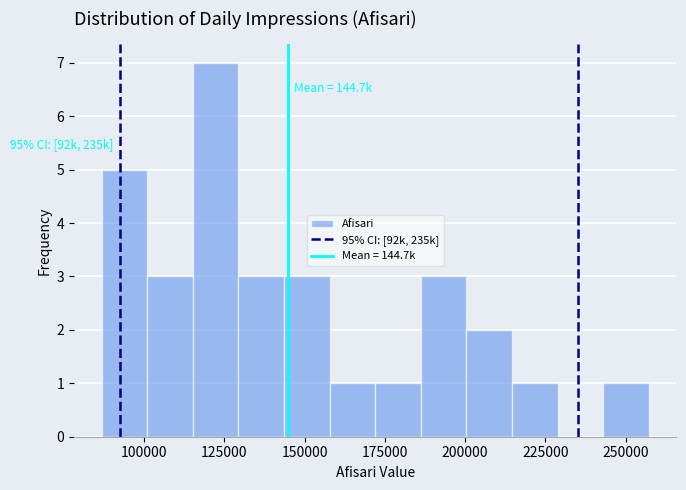

Read against the x-axis, roughly where is the centre of the tallest bar?

120000